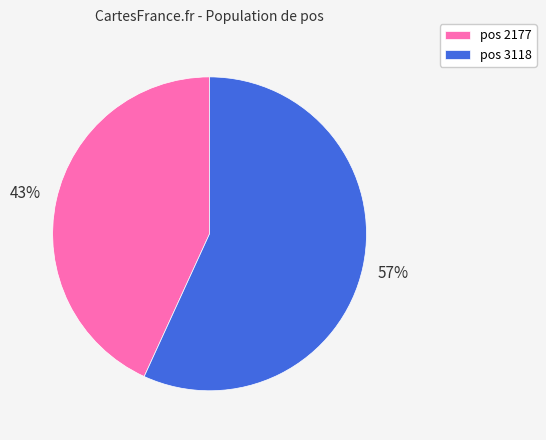

Which slice is the largest?

pos 3118